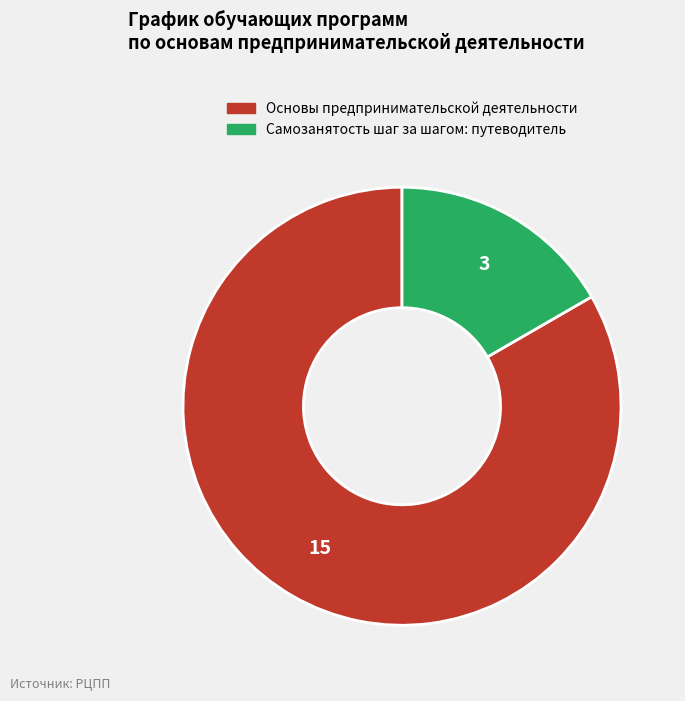

How many segments does this pie chart have?

2